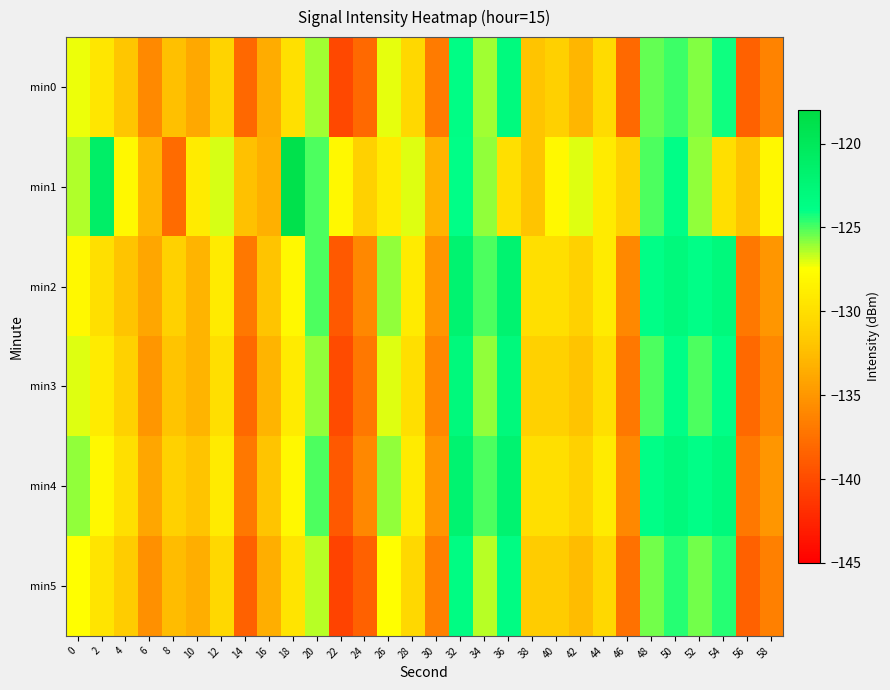

At which category is the sum across all series the highest?

32